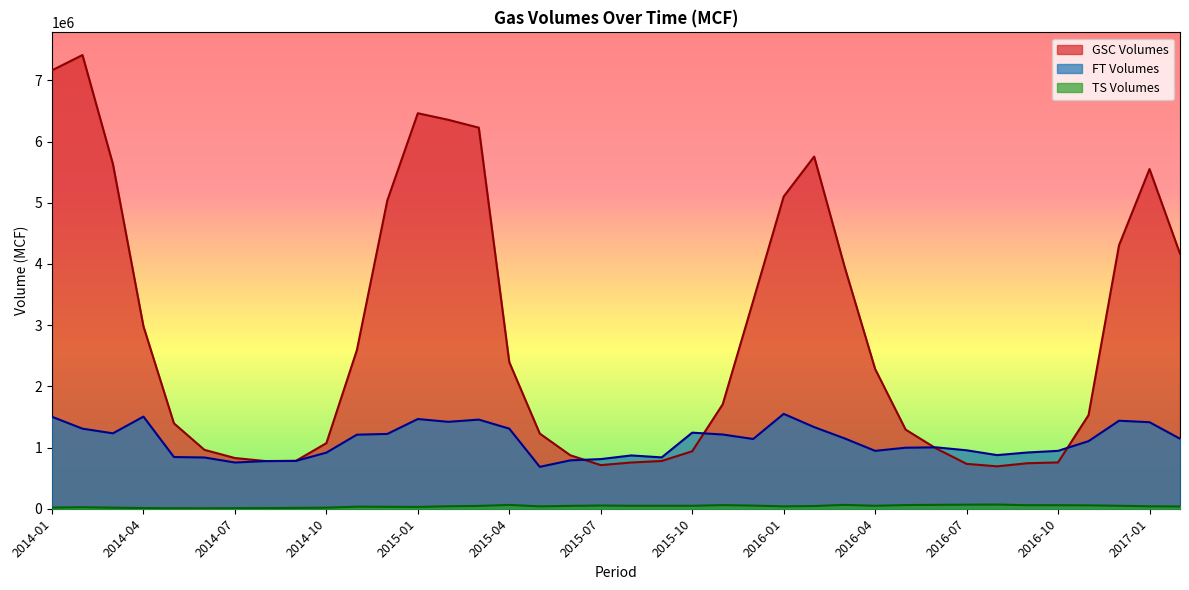

After their last crossing, which series has the higher values: GSC Volumes or FT Volumes?

GSC Volumes